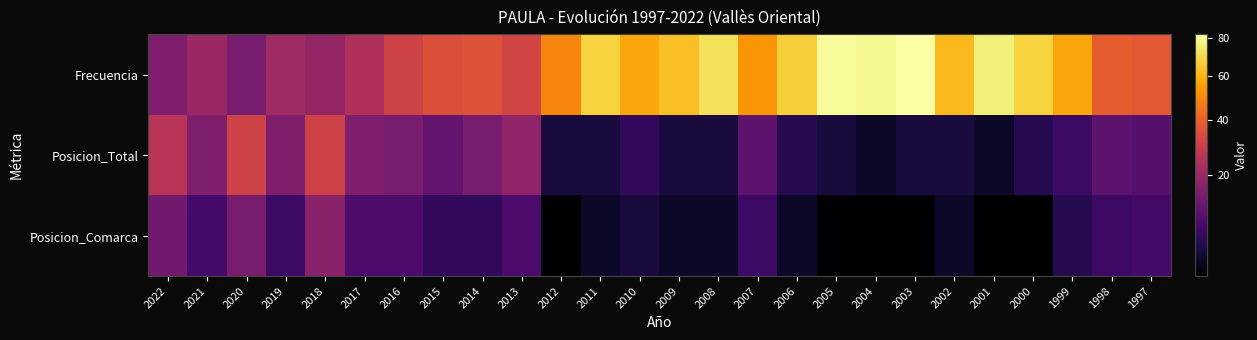

At which category is the sum across all series the highest?

2003